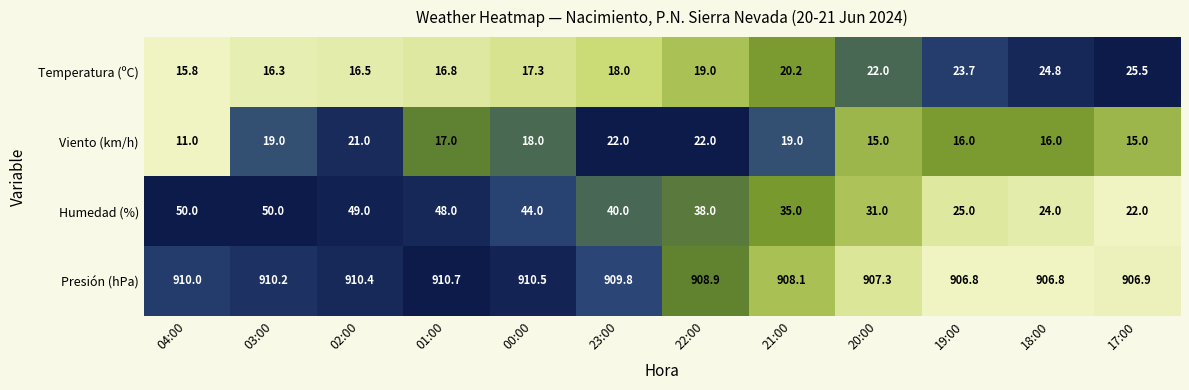

What is the difference between the Temperatura (ºC) values at 03:00 and 00:00?

1.0